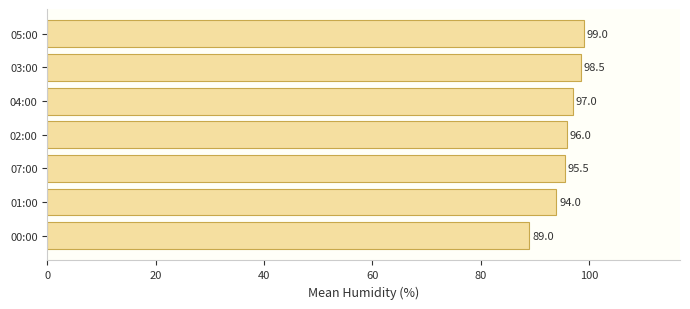

Rank the categories by value from highest to lowest.

05:00, 03:00, 04:00, 02:00, 07:00, 01:00, 00:00